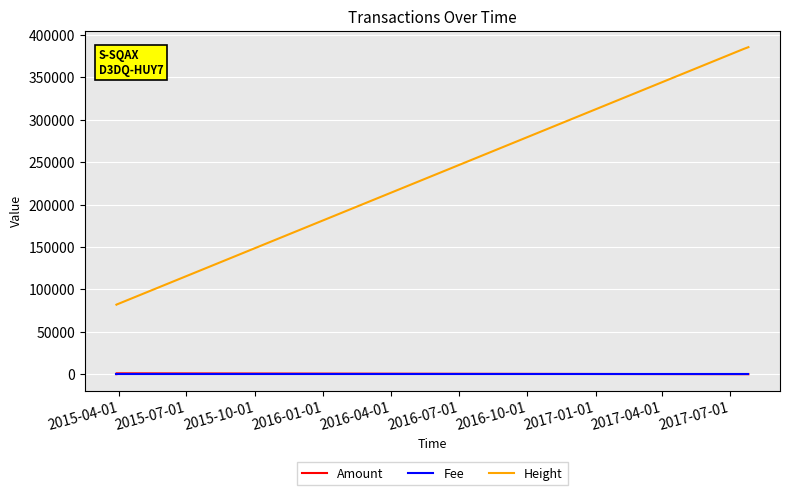

True or false: Height and Fee intersect in this chart.

False